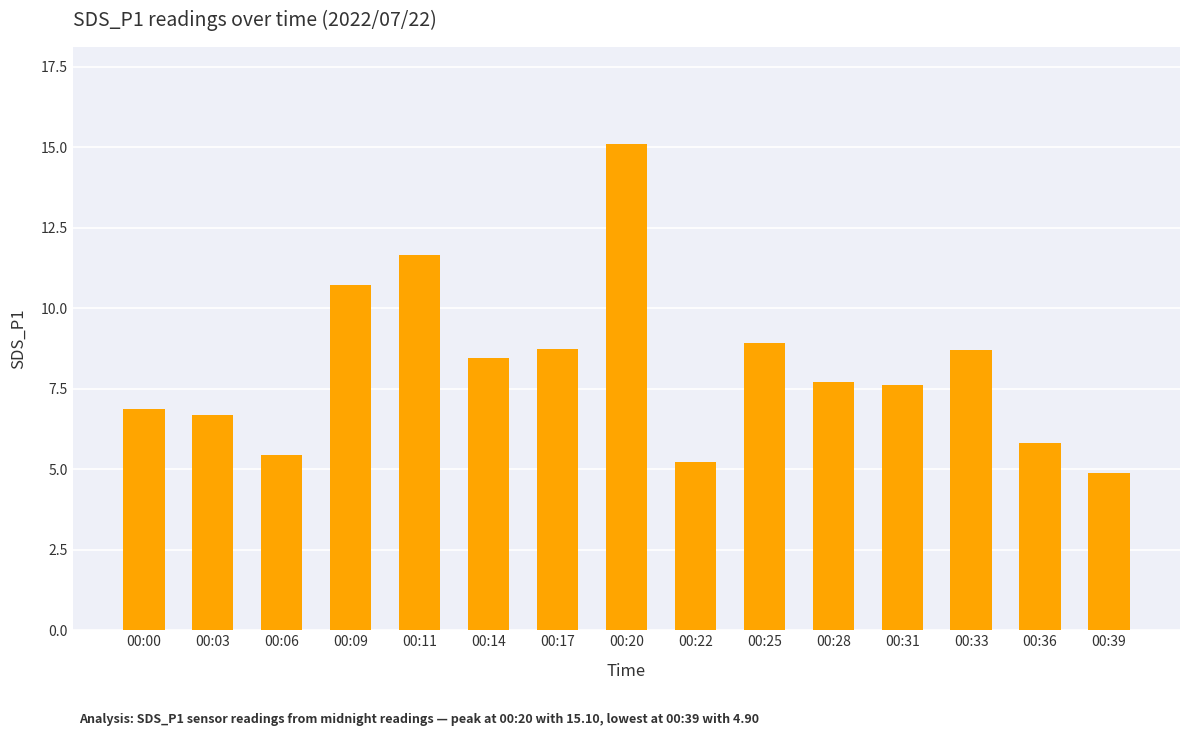

How many values are below 7?

6